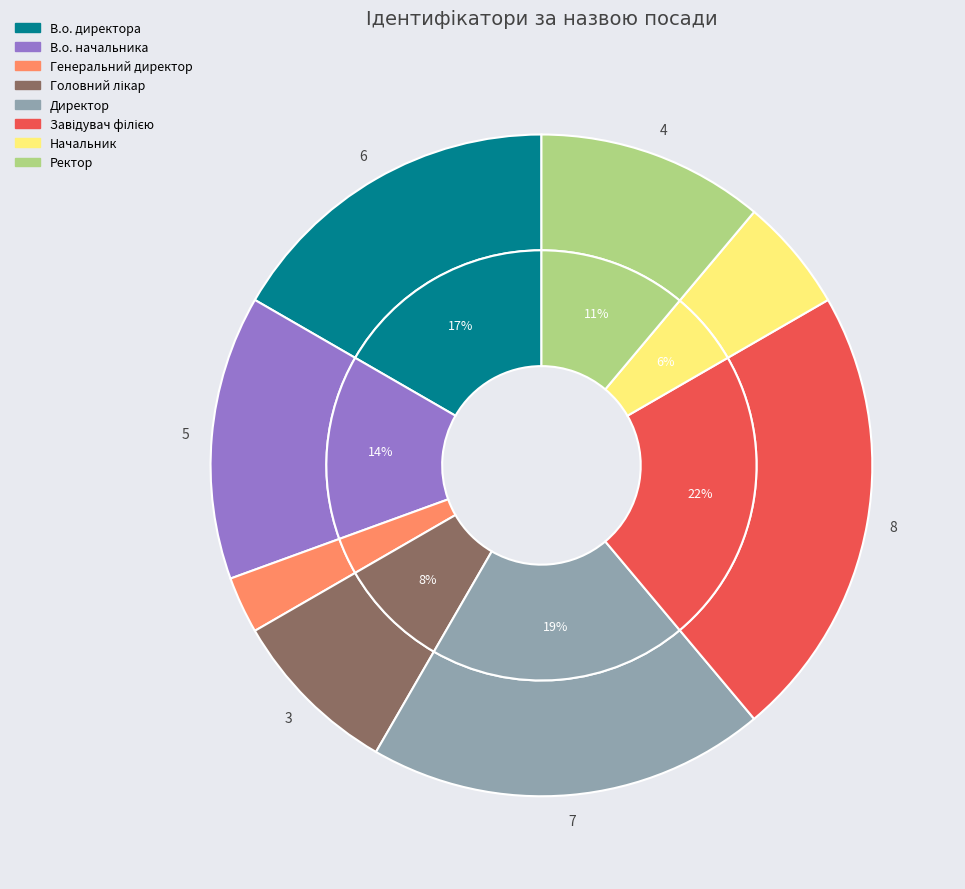

Which category has the biggest portion of the pie?

Завідувач філією